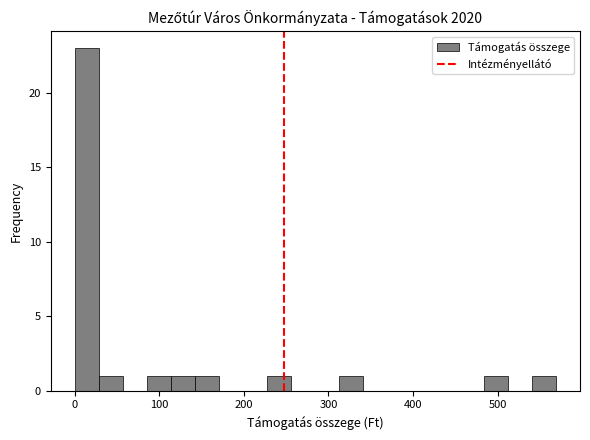

Read against the x-axis, roughly where is the centre of the tallest bar?

10